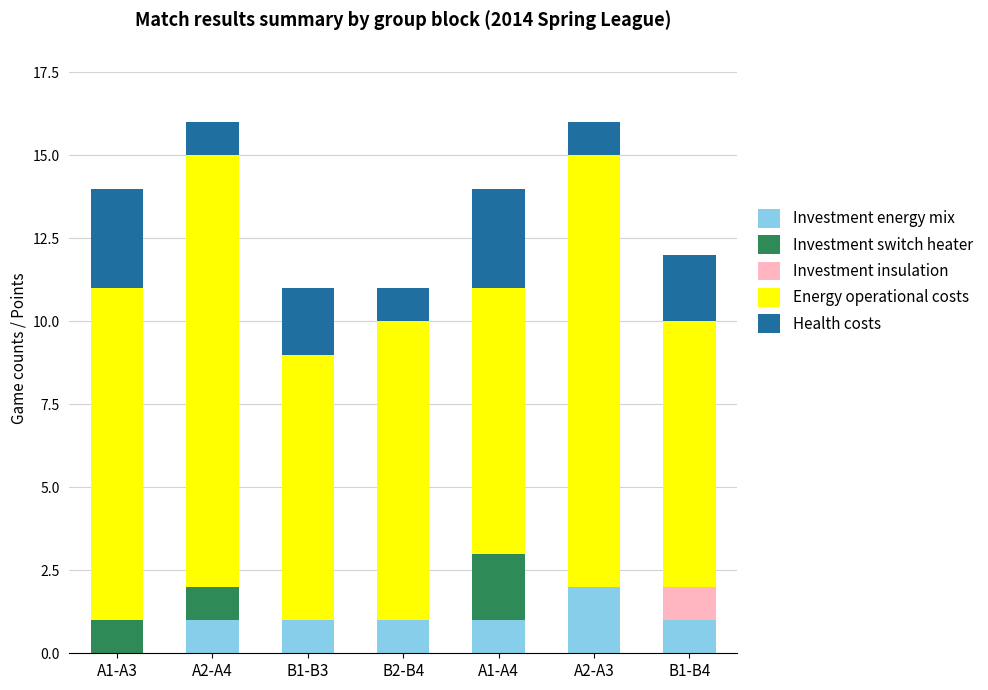

True or false: Investment energy mix has a value of 2 at B1-B4.

False